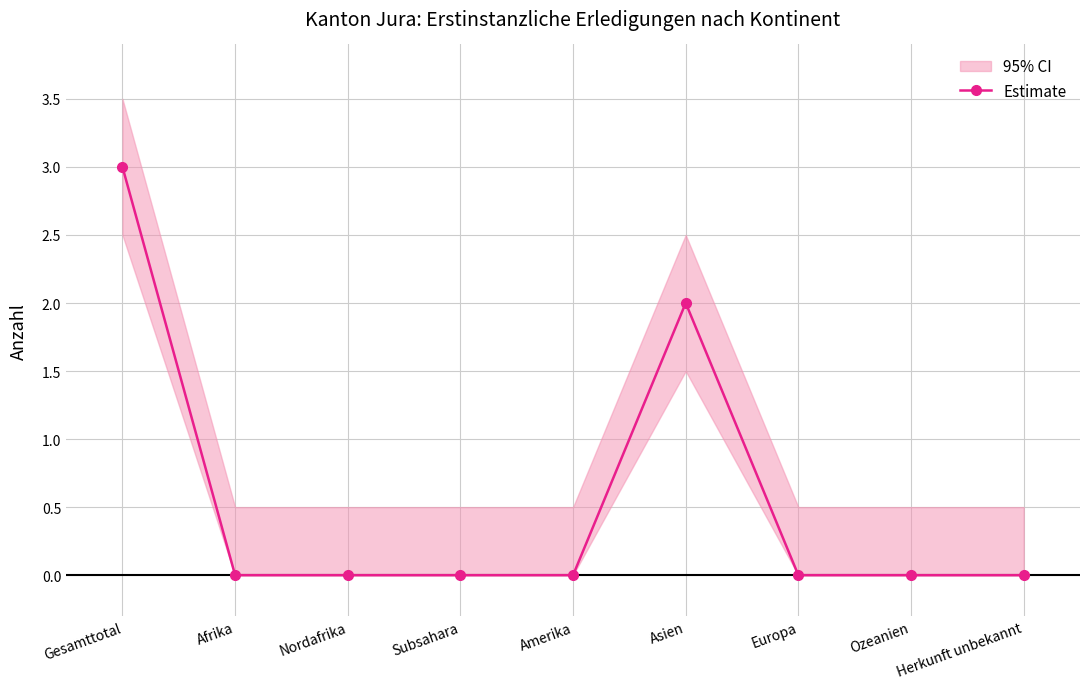

What is the difference between the maximum and second lowest values?

3